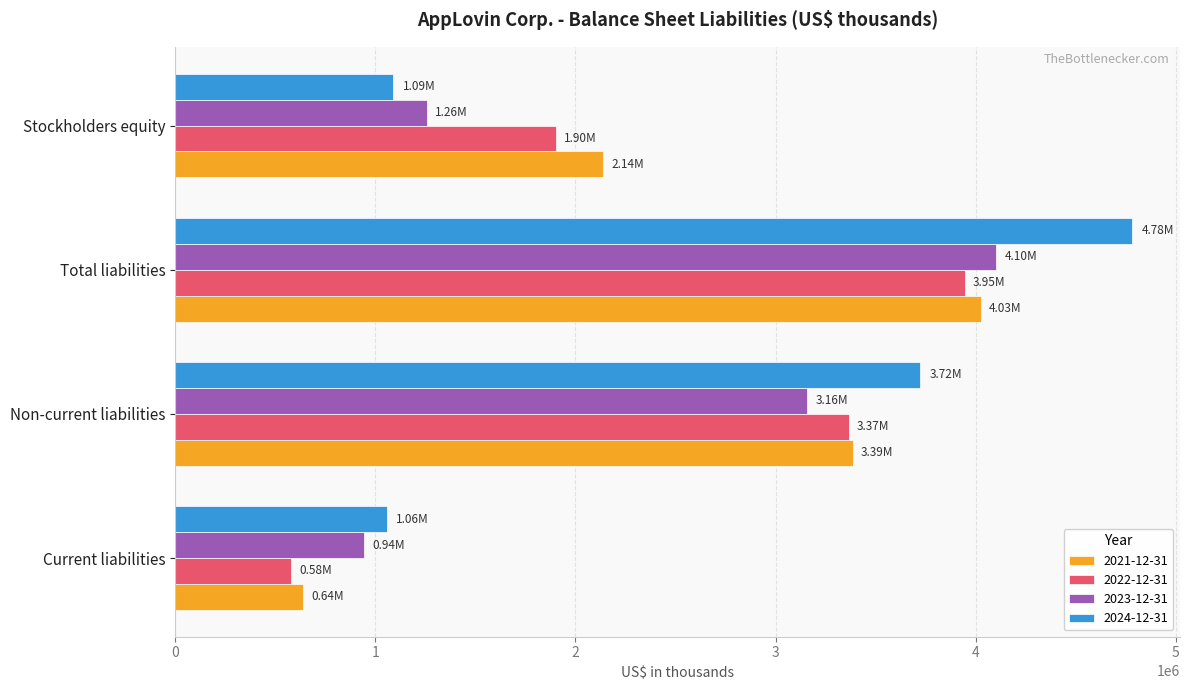

Between Current liabilities and Non-current liabilities, which series saw the biggest shift?

2022-12-31